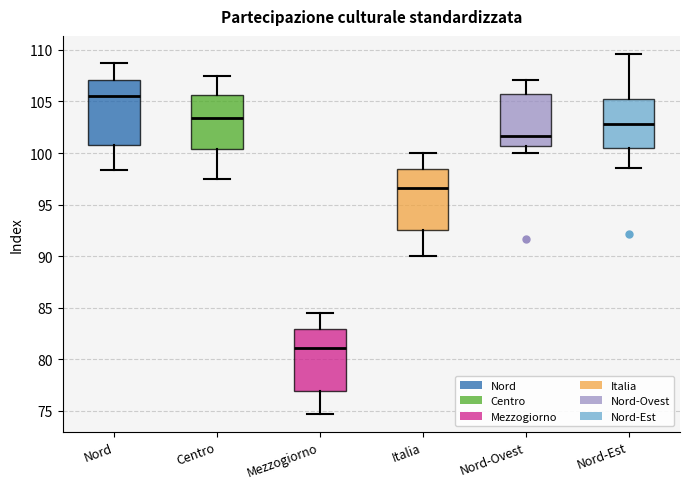

Reading left to right, read every box against the y-axis: the position of its median line, the range the box covers, and the ends of its whiskers. The values are not printed on the chart, so give them approximately, as read against the axis.

Nord: median 105.5, box 101.0 to 107.0, whiskers 98.5 to 108.5
Centro: median 103.5, box 100.5 to 105.5, whiskers 97.5 to 107.5
Mezzogiorno: median 81.0, box 77.0 to 83.0, whiskers 74.5 to 84.5
Italia: median 96.5, box 92.5 to 98.5, whiskers 90.0 to 100.0
Nord-Ovest: median 101.5, box 100.5 to 105.5, whiskers 100.0 to 107.0
Nord-Est: median 103.0, box 100.5 to 105.5, whiskers 98.5 to 109.5